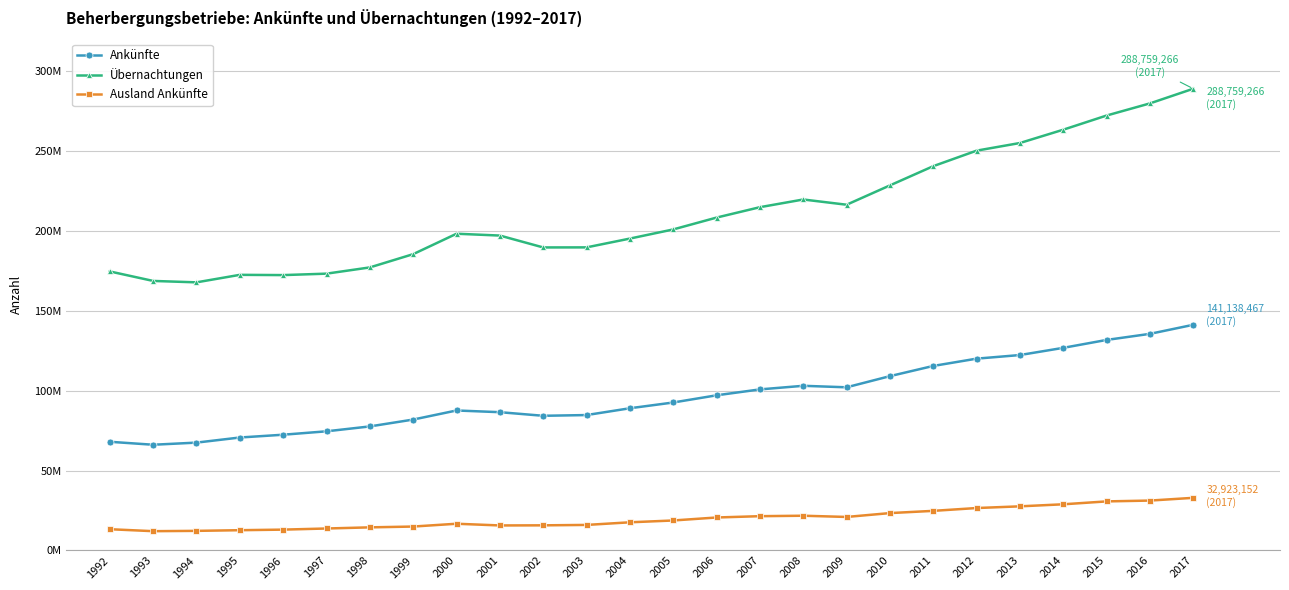

Is this an area chart (filled region under the line)?

No